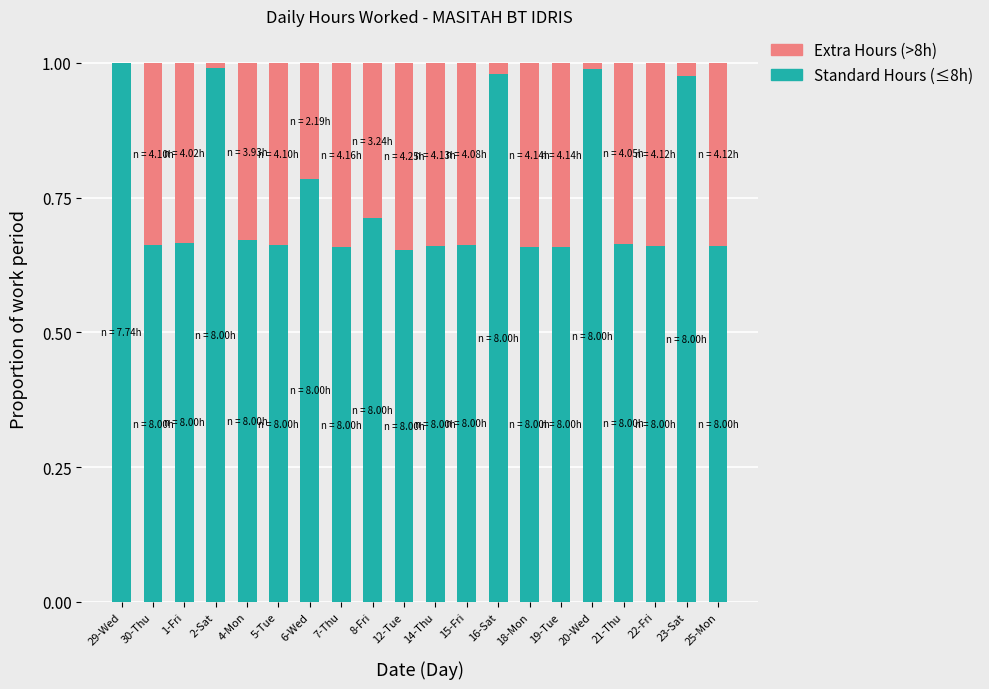

Is it true that Standard Hours (≤8h) equals 1.1 at 4-Mon?

False